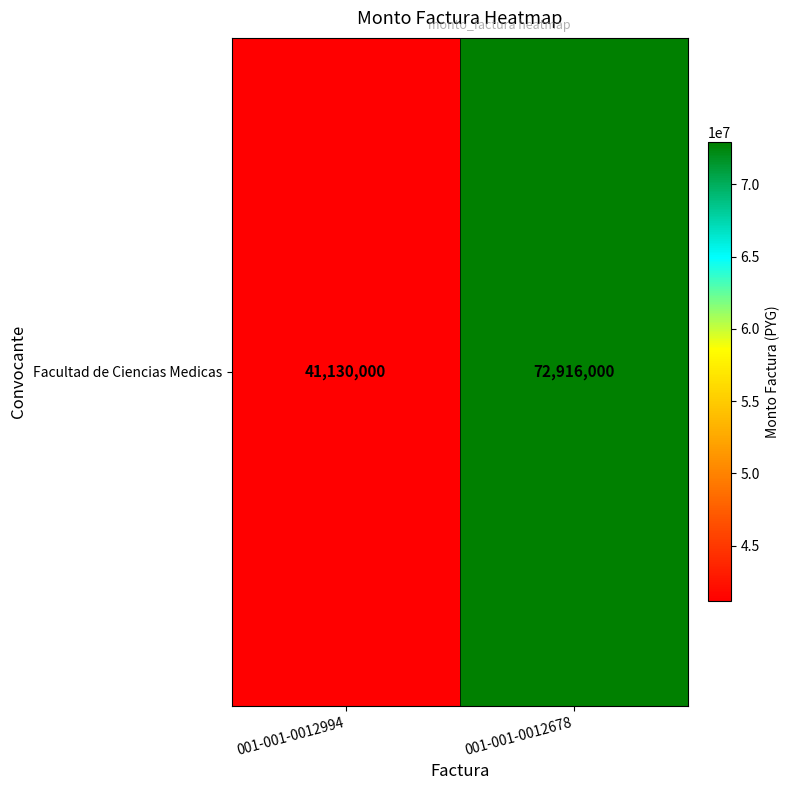

What is the greatest value displayed?

72916000